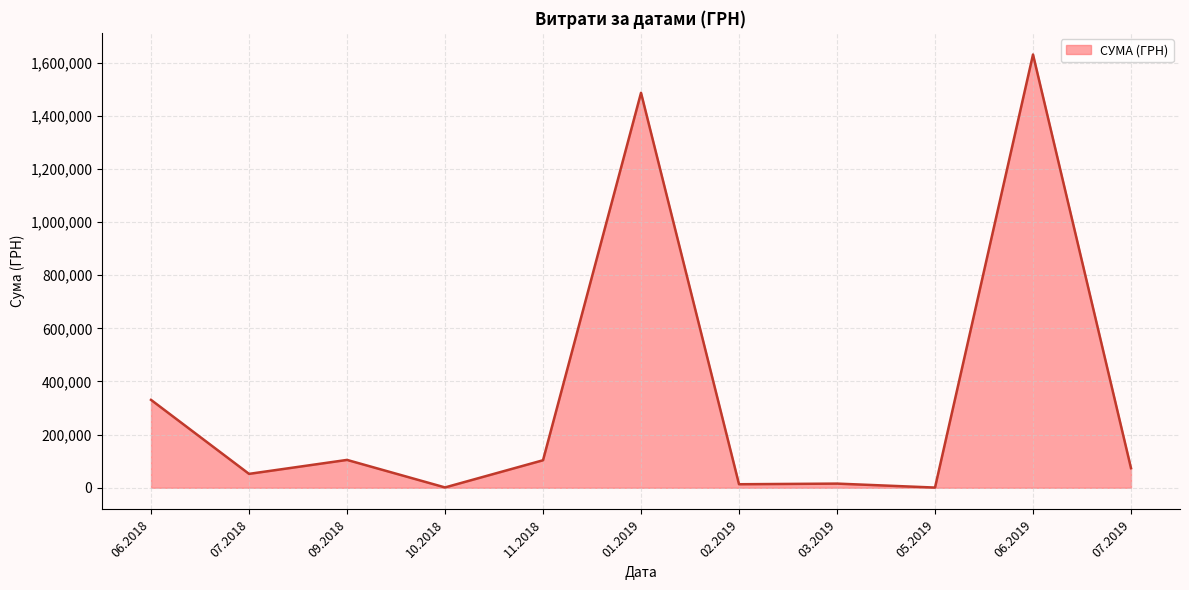

What is the greatest value displayed?

1630052.7